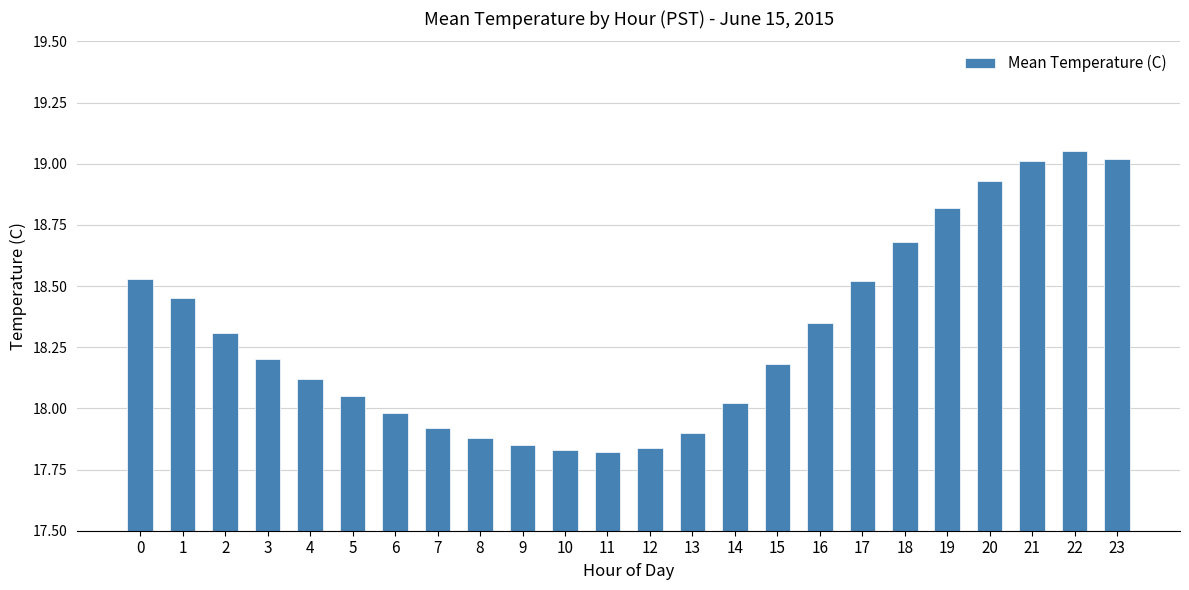

What is the sum of the values at 15 and 22?

37.2